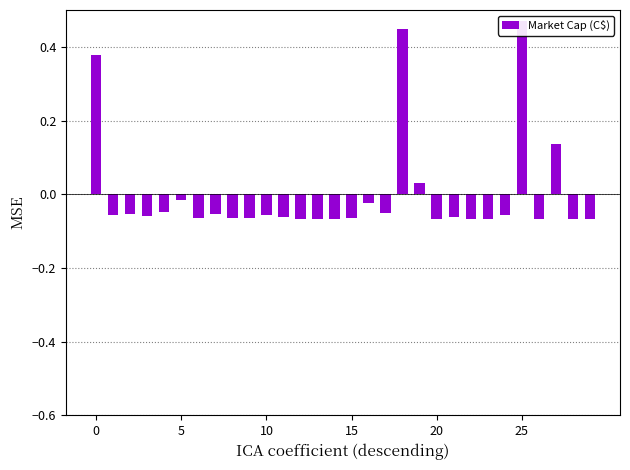

What is the greatest value displayed?

0.5